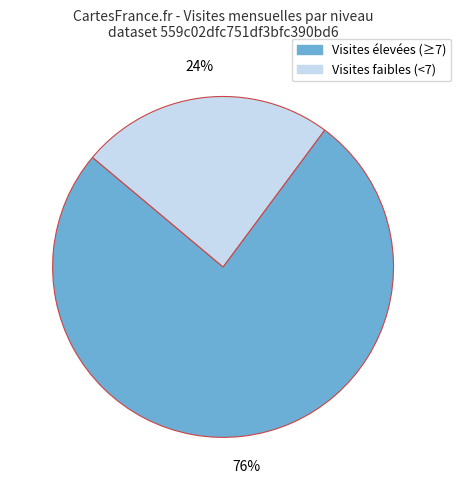

To the nearest percent, what is the average slice percentage?

50%